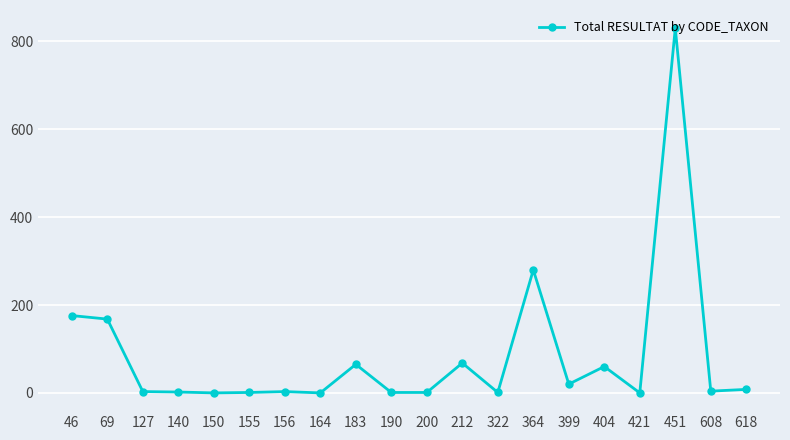

What is the difference between the second highest and second lowest values?

280